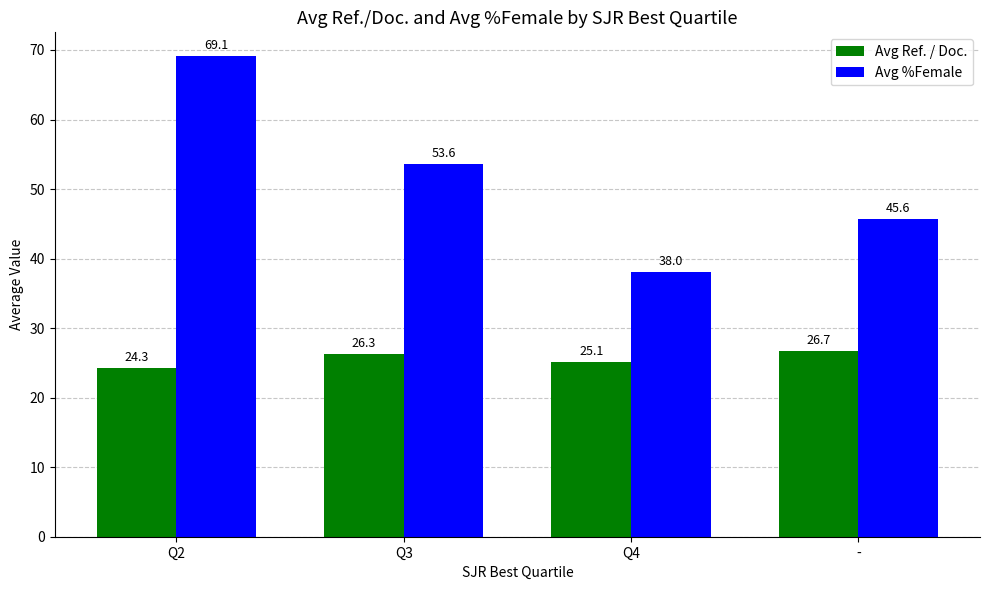

Reading left to right, what are all the values shown in this chart?

Avg Ref. / Doc.: 24.3	26.3	25.1	26.7
Avg %Female: 69.1	53.6	38.0	45.6